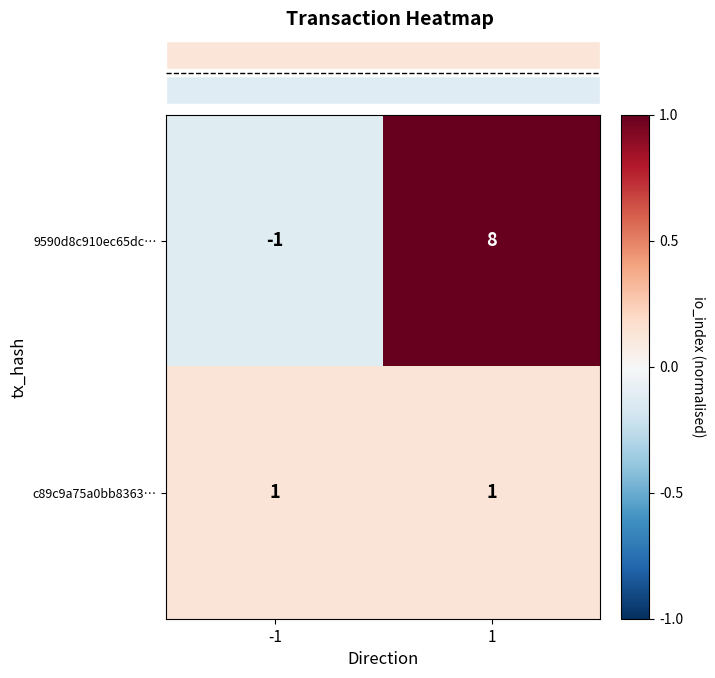

Between 1 and -1, which is larger?

1